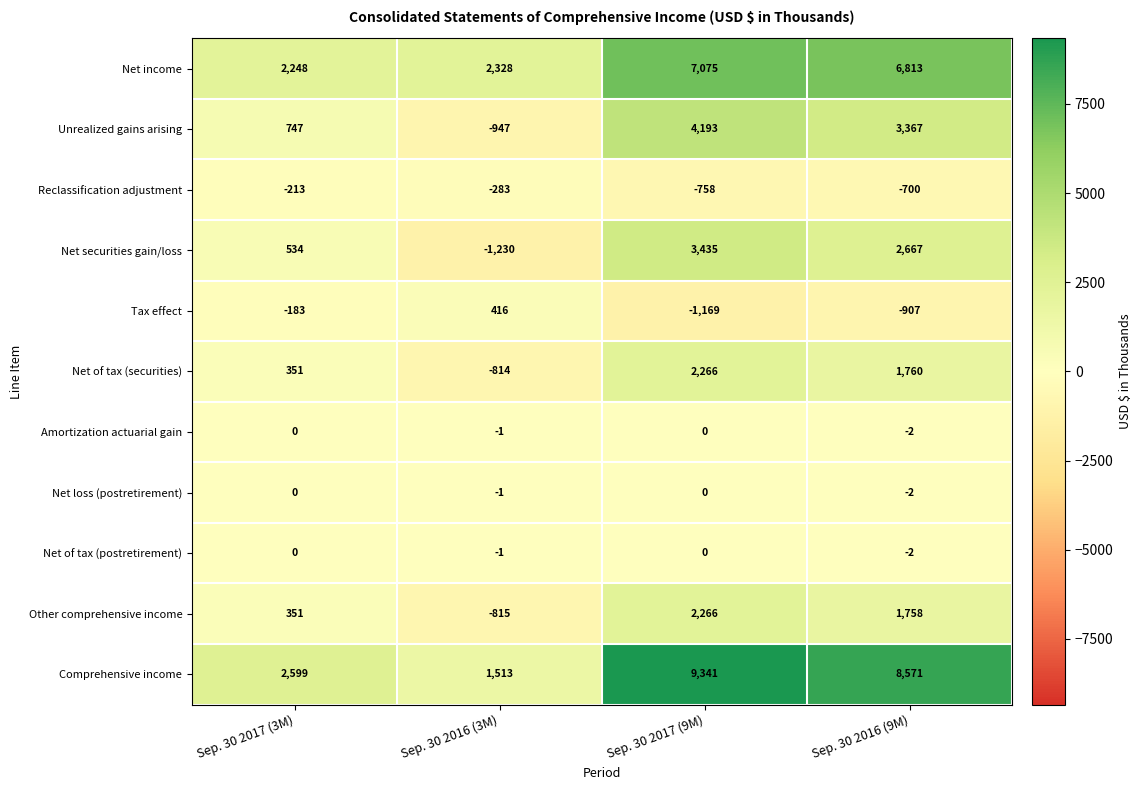

Which category has the lowest value across all series?

Sep. 30 2016 (3M)